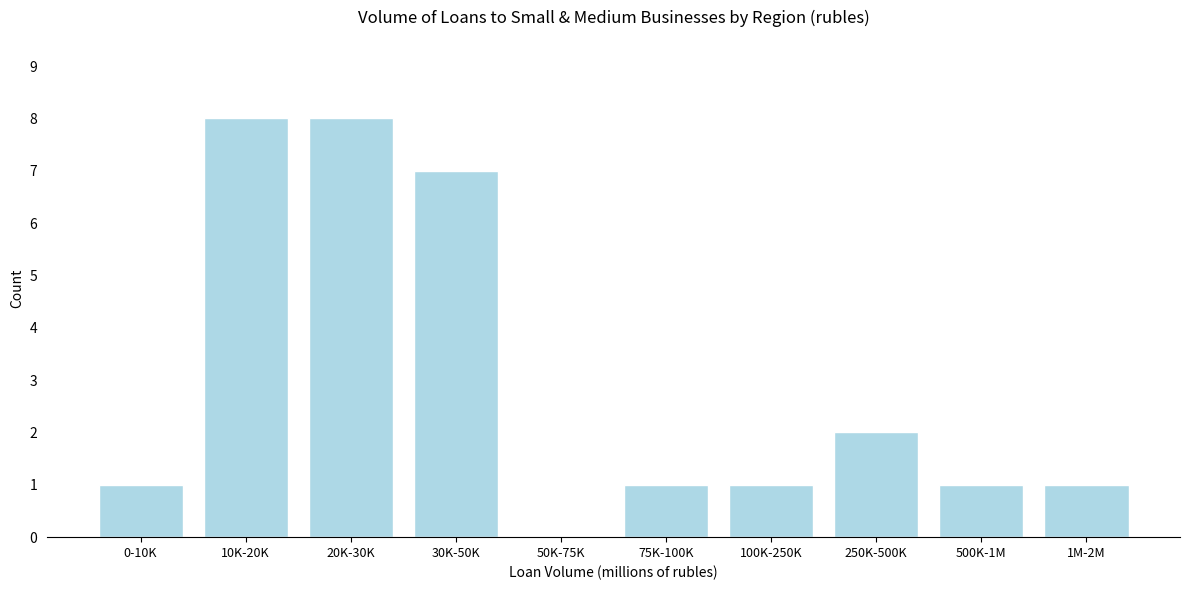

Reading right to left, transcribe all the data shown in this chart.

1M-2M=1	500K-1M=1	250K-500K=2	100K-250K=1	75K-100K=1	50K-75K=0	30K-50K=7	20K-30K=8	10K-20K=8	0-10K=1